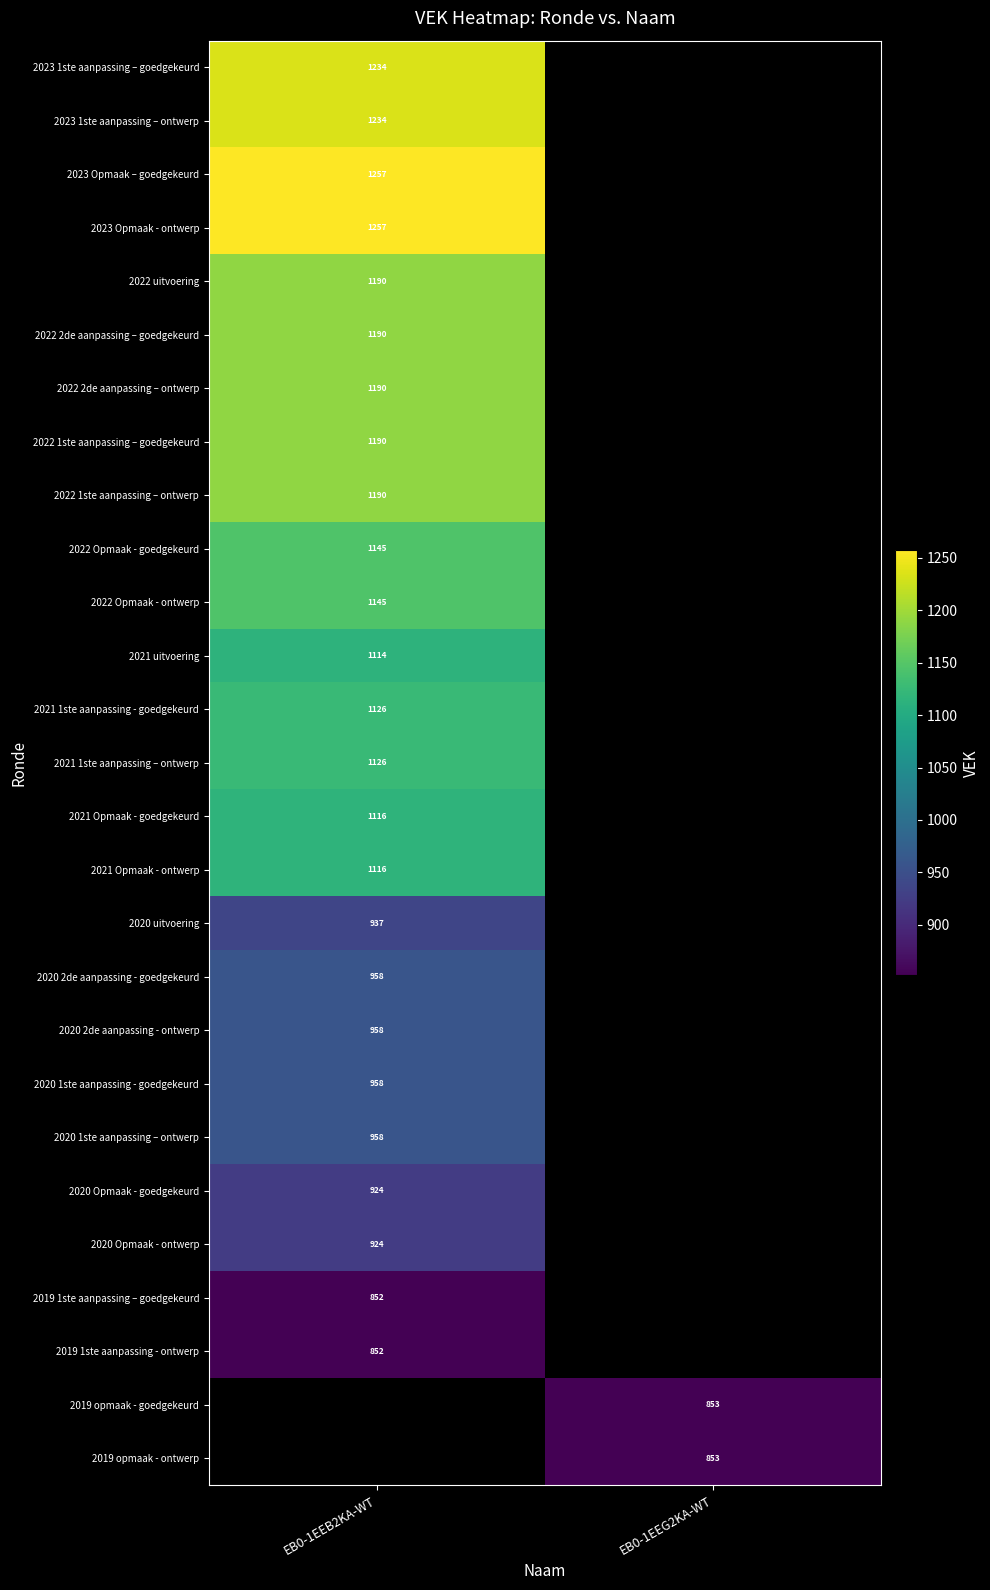

Is the value of 2022 Opmaak - ontwerp at EB0-1EEB2KA-WT greater than the value of 2020 Opmaak - goedgekeurd at EB0-1EEB2KA-WT?

Yes